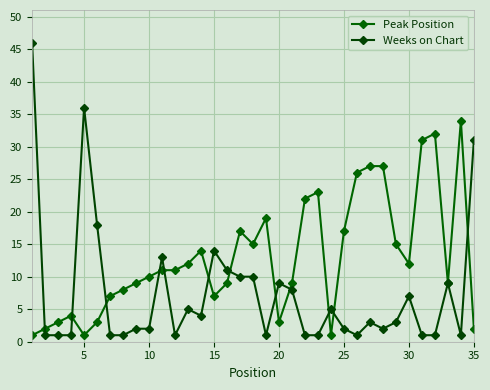

What is the average value of the Peak Position series?

13